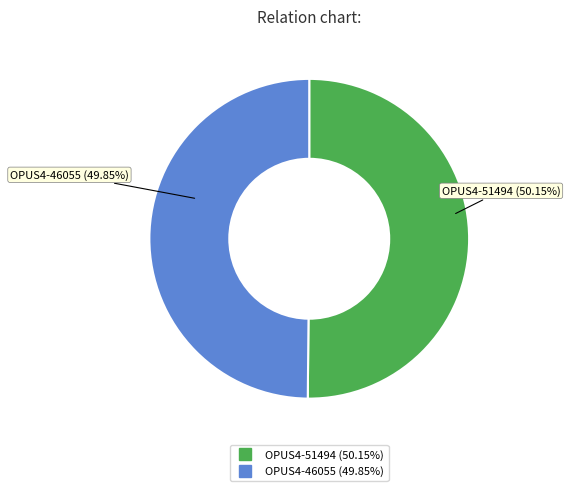

What is the total percentage of OPUS4-51494 and OPUS4-46055?

100.0%